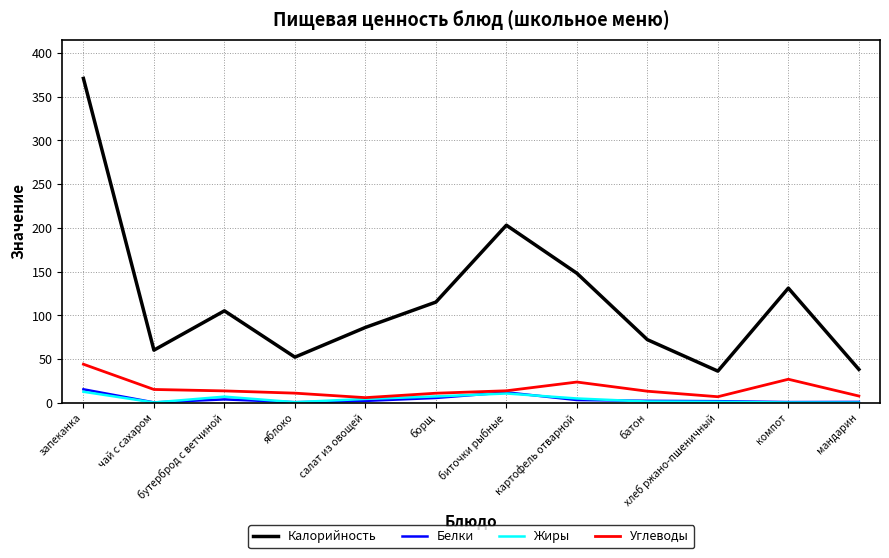

Does the chart have visible grid lines?

Yes